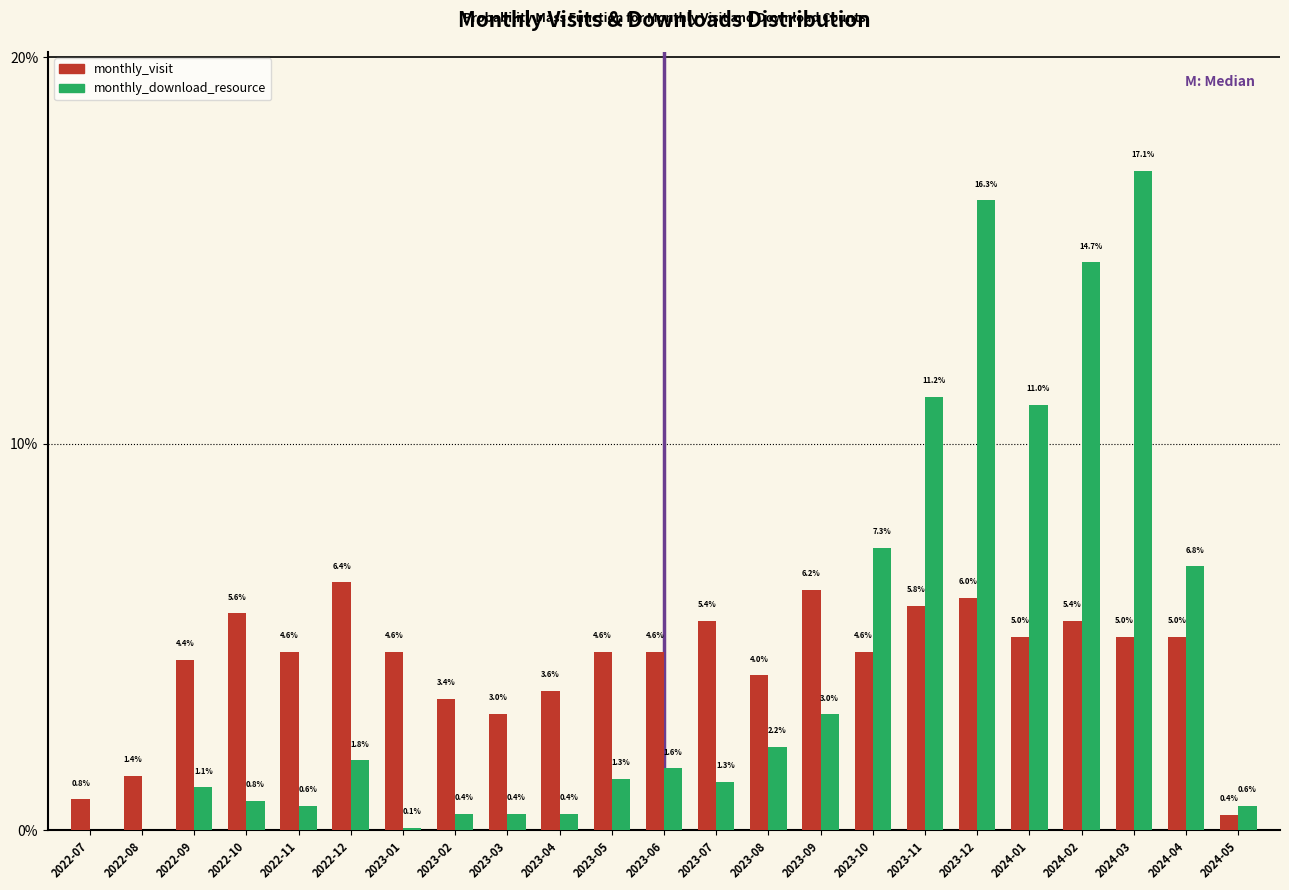

Reading left to right, extract all data points from this chart.

monthly_visit: 2022-07=0.8	2022-08=1.4	2022-09=4.4	2022-10=5.6	2022-11=4.6	2022-12=6.4	2023-01=4.6	2023-02=3.4	2023-03=3.0	2023-04=3.6	2023-05=4.6	2023-06=4.6	2023-07=5.4	2023-08=4.0	2023-09=6.2	2023-10=4.6	2023-11=5.8	2023-12=6.0	2024-01=5.0	2024-02=5.4	2024-03=5.0	2024-04=5.0	2024-05=0.4
monthly_download_resource: 2022-07=0.0	2022-08=0.0	2022-09=1.1	2022-10=0.8	2022-11=0.6	2022-12=1.8	2023-01=0.1	2023-02=0.4	2023-03=0.4	2023-04=0.4	2023-05=1.3	2023-06=1.6	2023-07=1.3	2023-08=2.2	2023-09=3.0	2023-10=7.3	2023-11=11.2	2023-12=16.3	2024-01=11.0	2024-02=14.7	2024-03=17.1	2024-04=6.8	2024-05=0.6